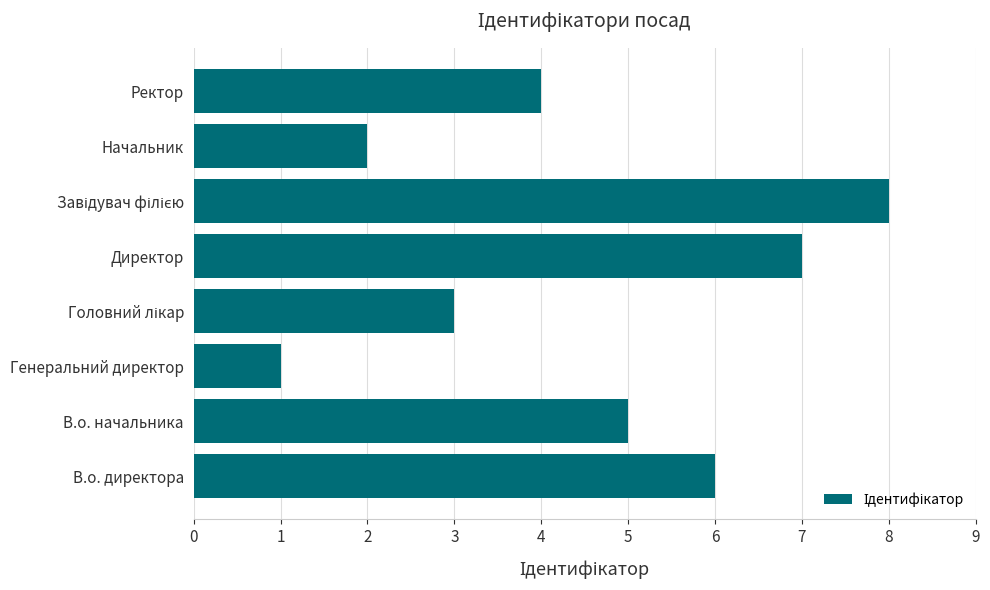

Is it true that the value at Ректор is 7?

False